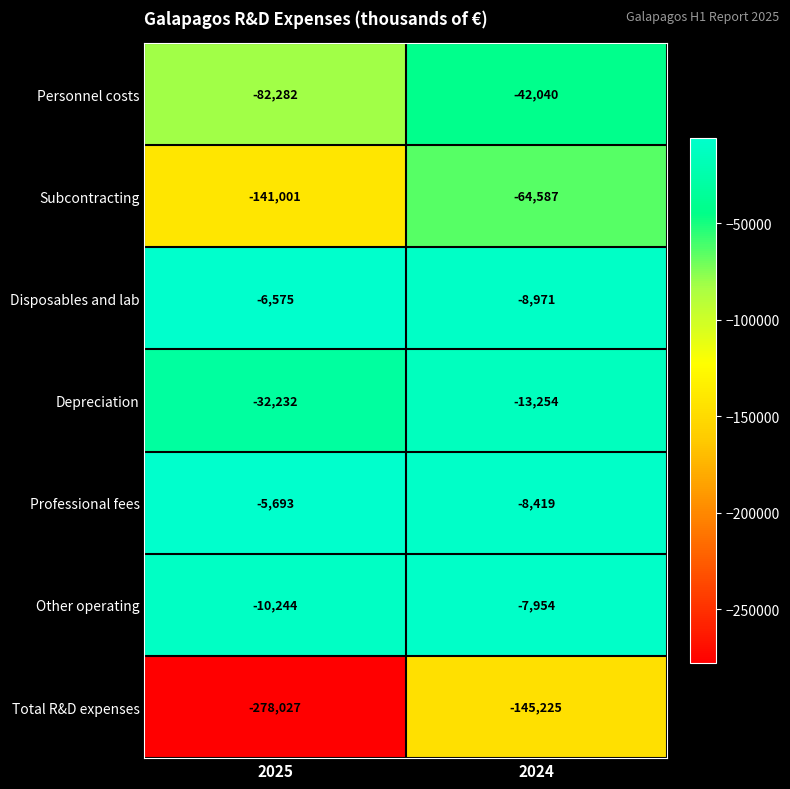

What is the total value across all series at 2025?

-556054